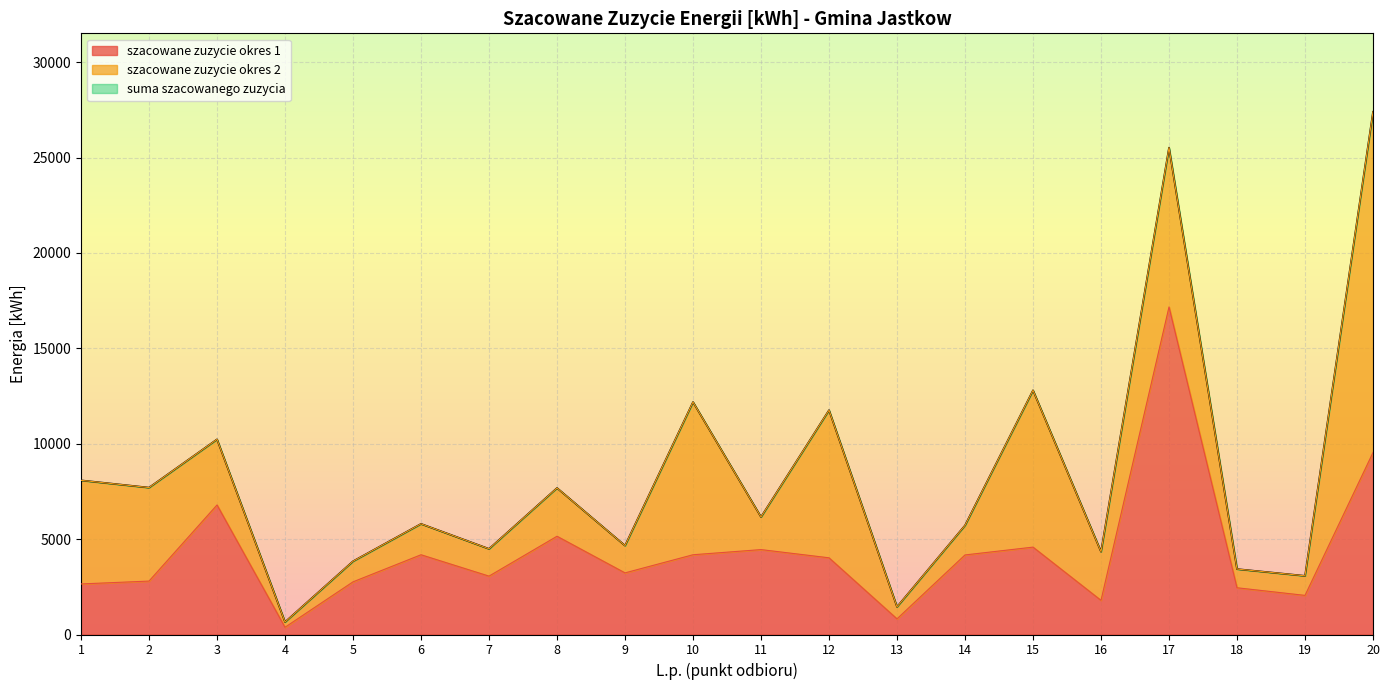

What is the total value across all series at 16?

4340